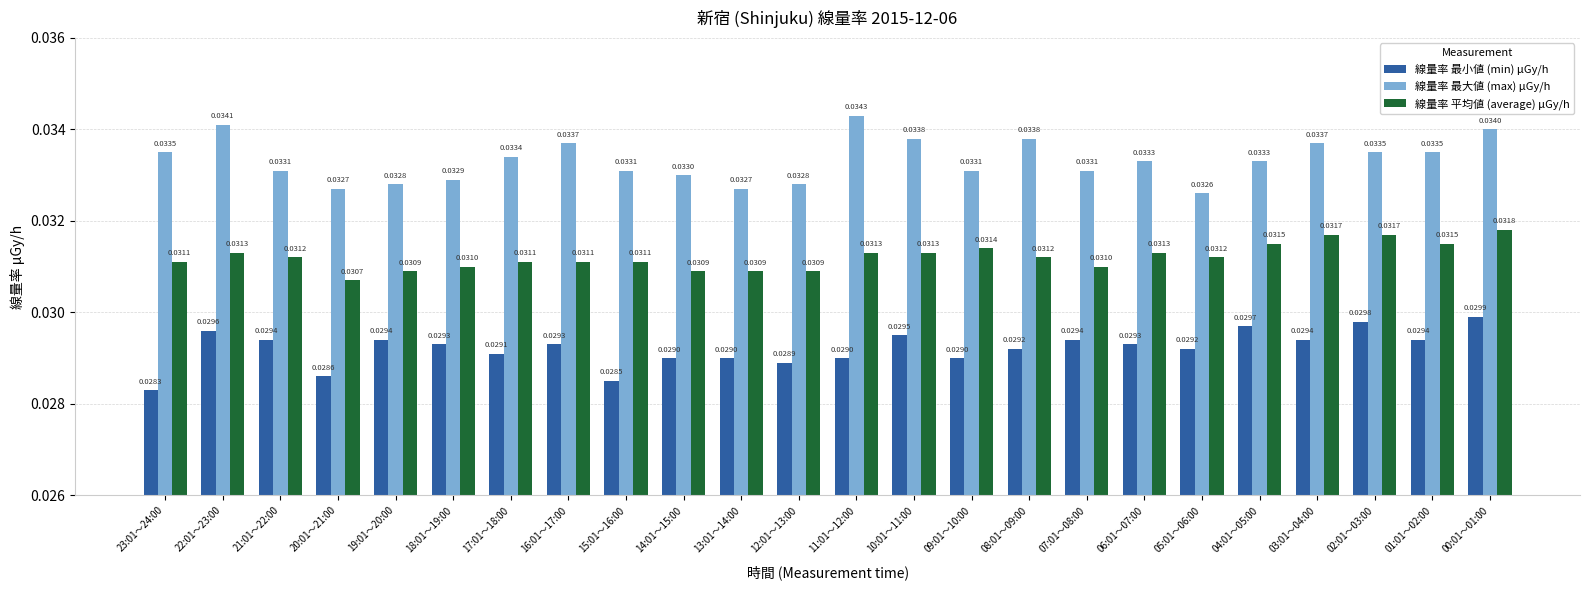

Is the value of 線量率 最小値 (min) μGy/h at 06:01～07:00 greater than the value of 線量率 平均値 (average) μGy/h at 16:01～17:00?

No